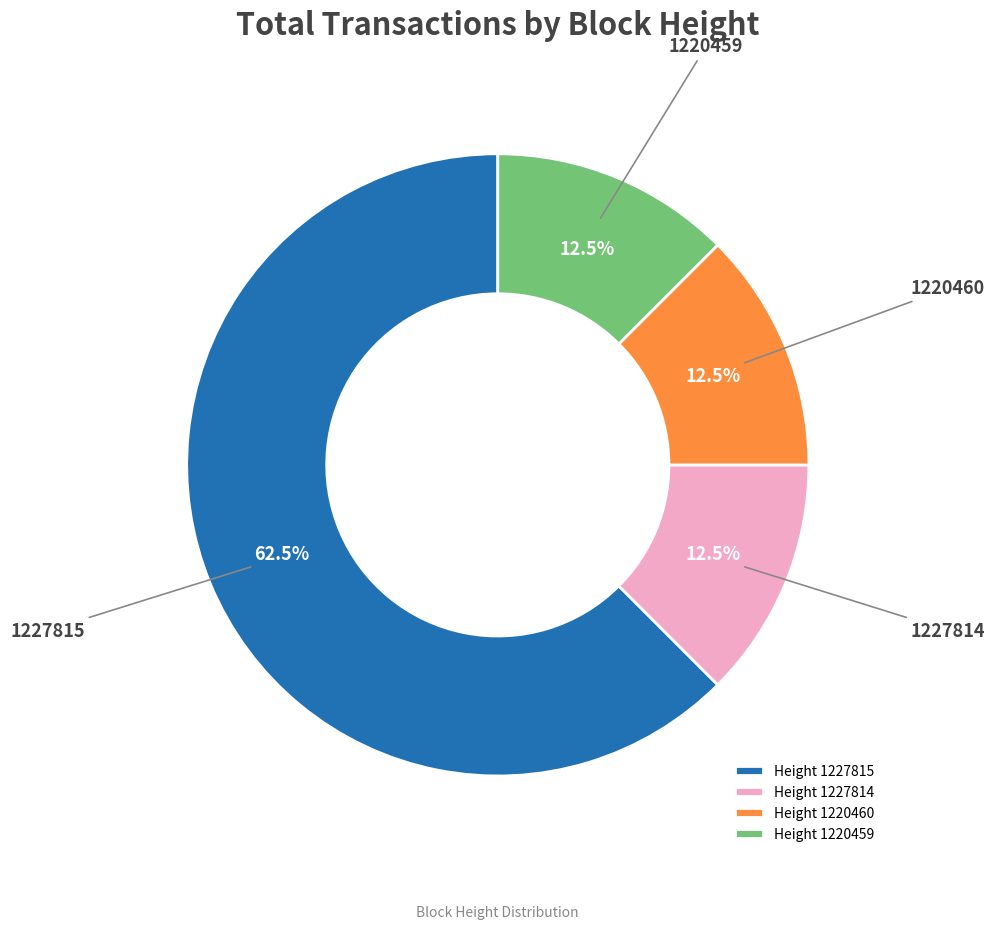

How many slices are in this pie chart?

4